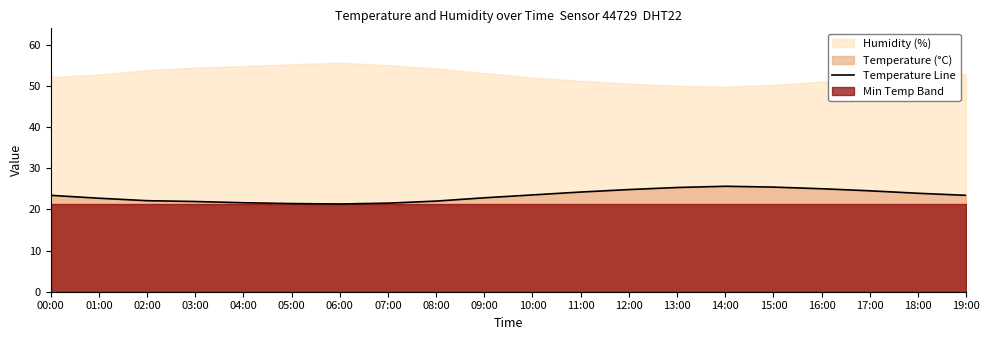

Where is the first local minimum?

06:00